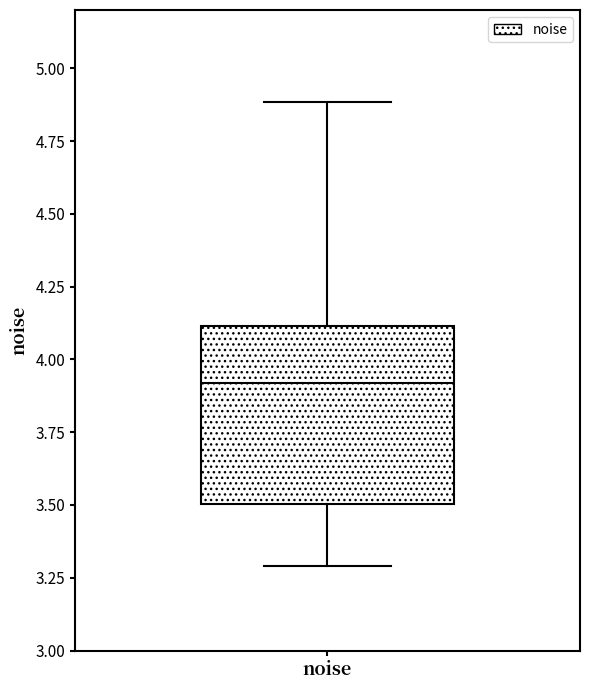

Where does the median line of the box for noise sit on the y-axis? The values are not printed on the chart, so give them approximately, as read against the axis.

3.9